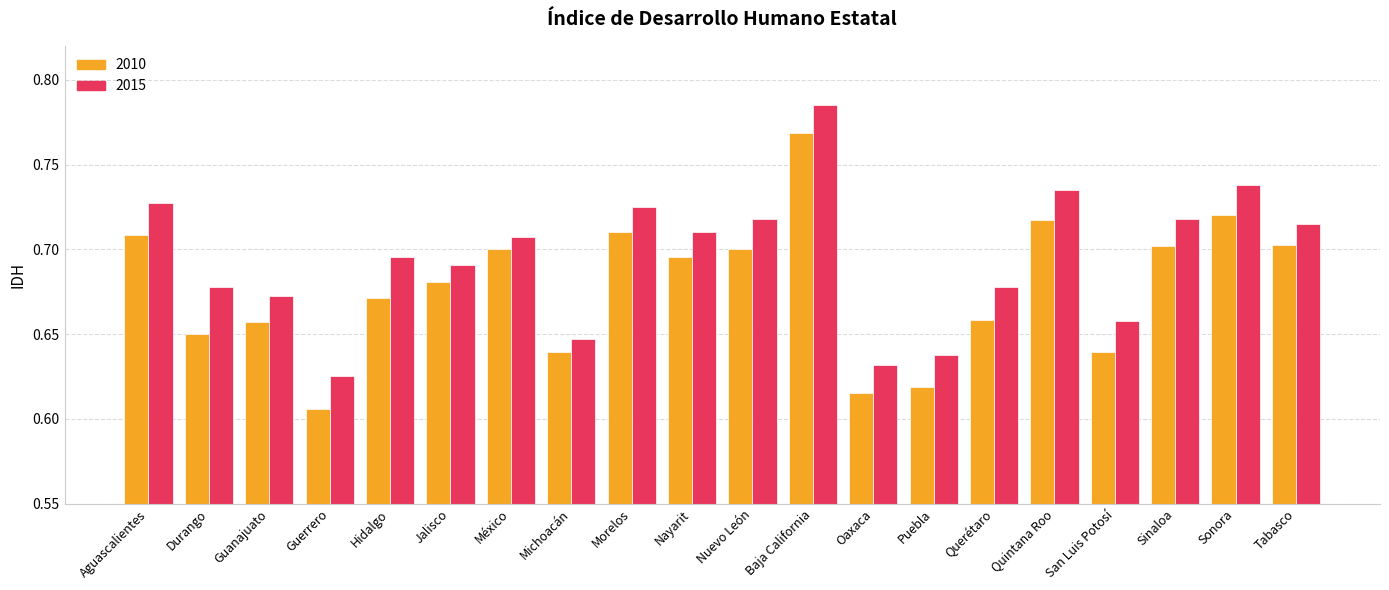

At which category is the sum across all series the highest?

Baja California